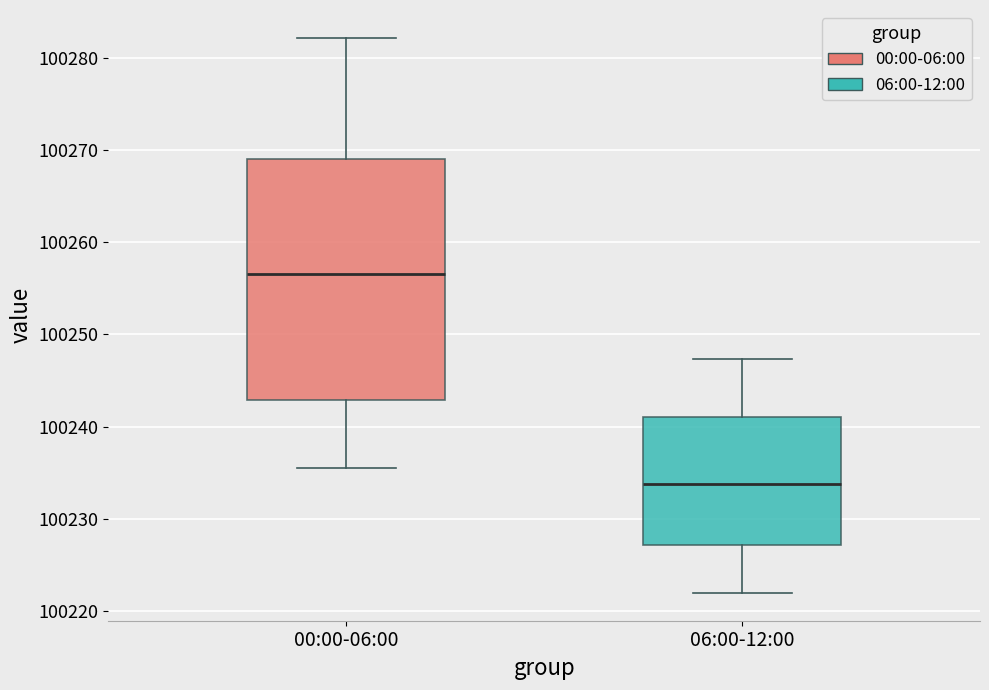

Where does the upper whisker of the box for 06:00-12:00 end on the y-axis? The values are not printed on the chart, so give them approximately, as read against the axis.

100247